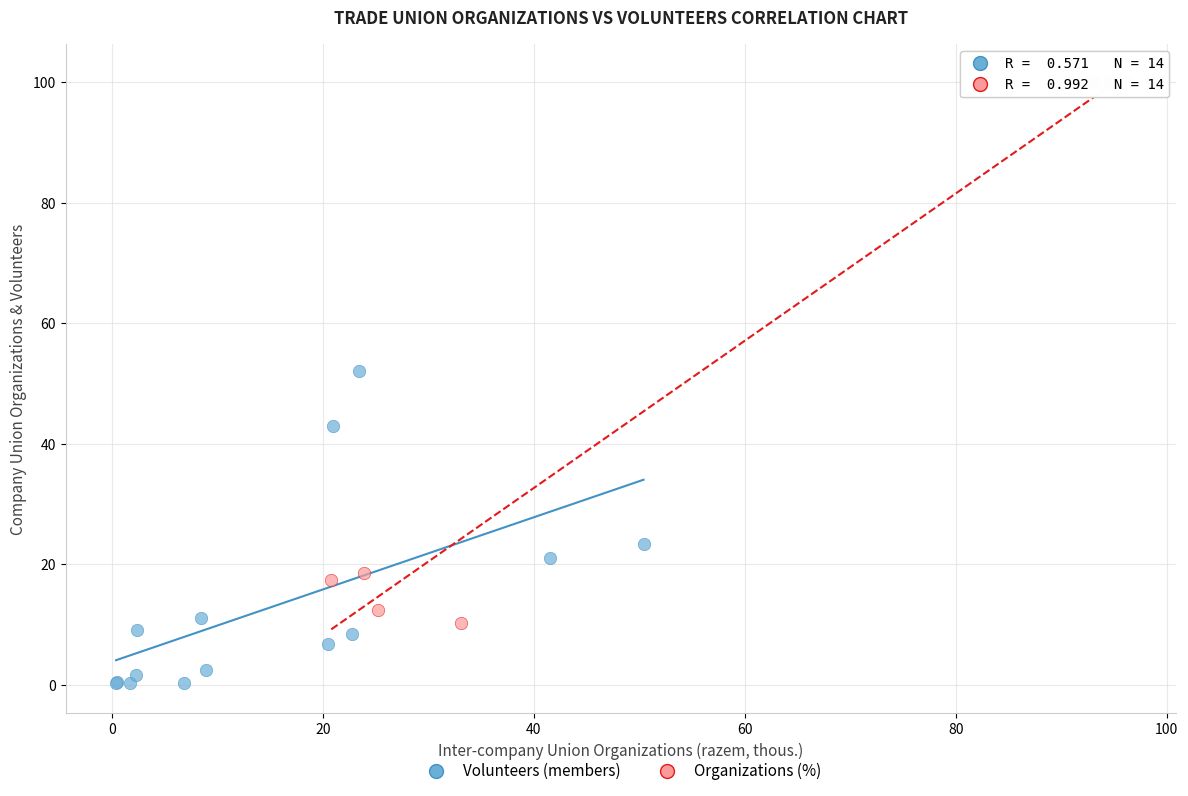

Which series reaches the minimum Y coordinate?

Volunteers (members)